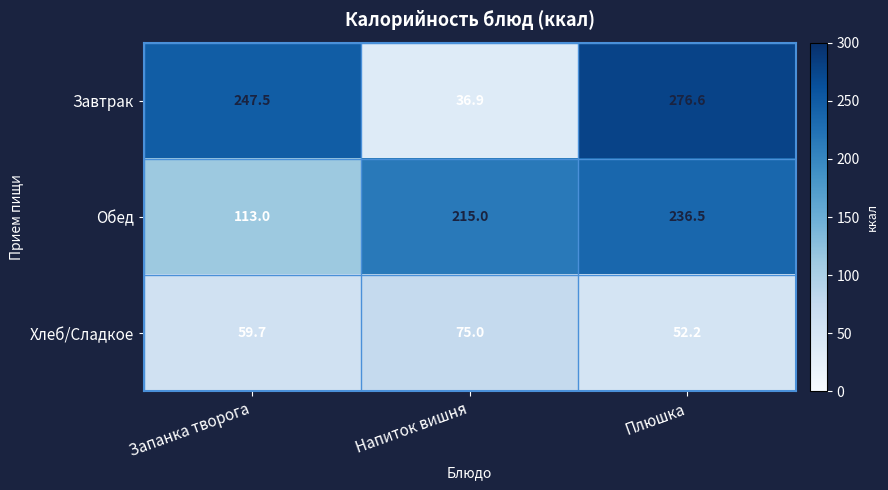

How many distinct data groups are displayed?

3